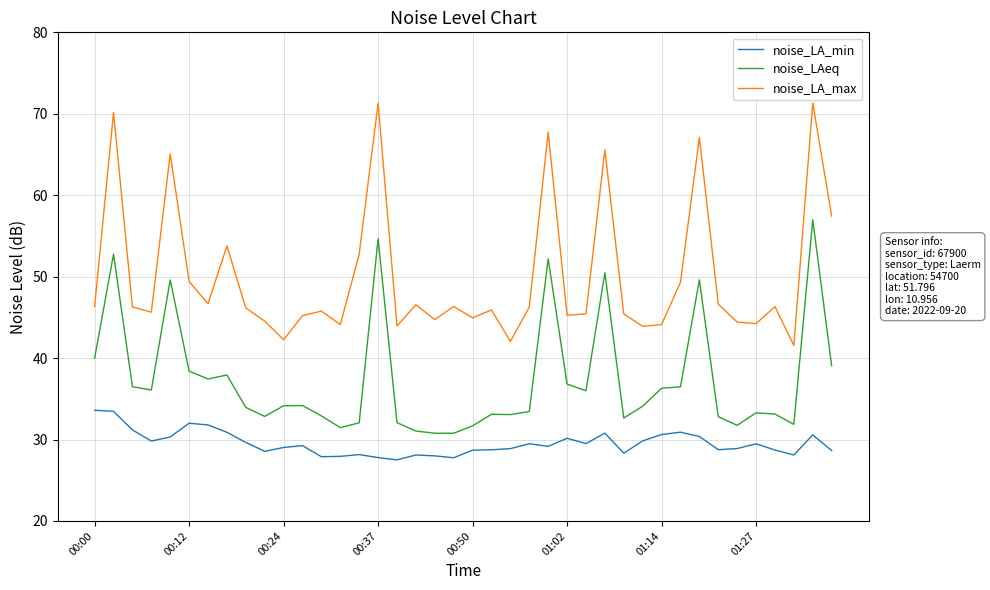

What is the maximum value for noise_LAeq?

57.0